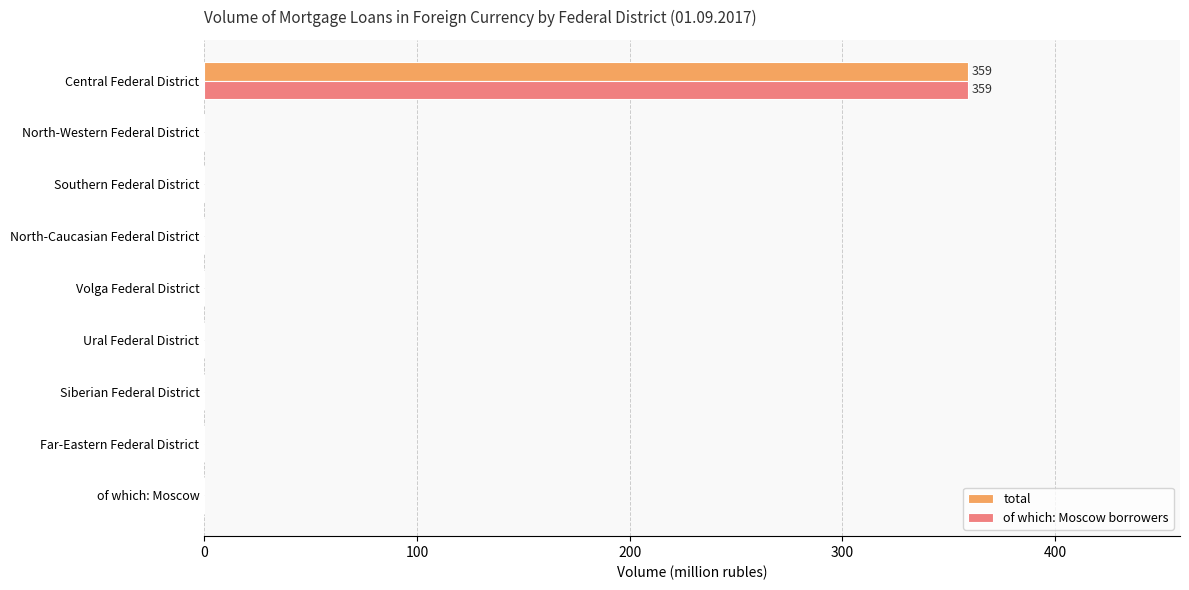

How many data points in total are above 0?

1